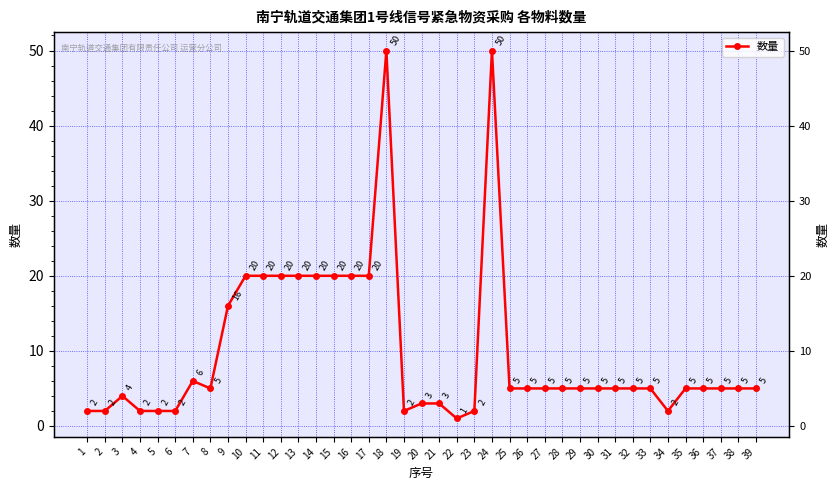

What is the change in value from 2 to 21?

+1